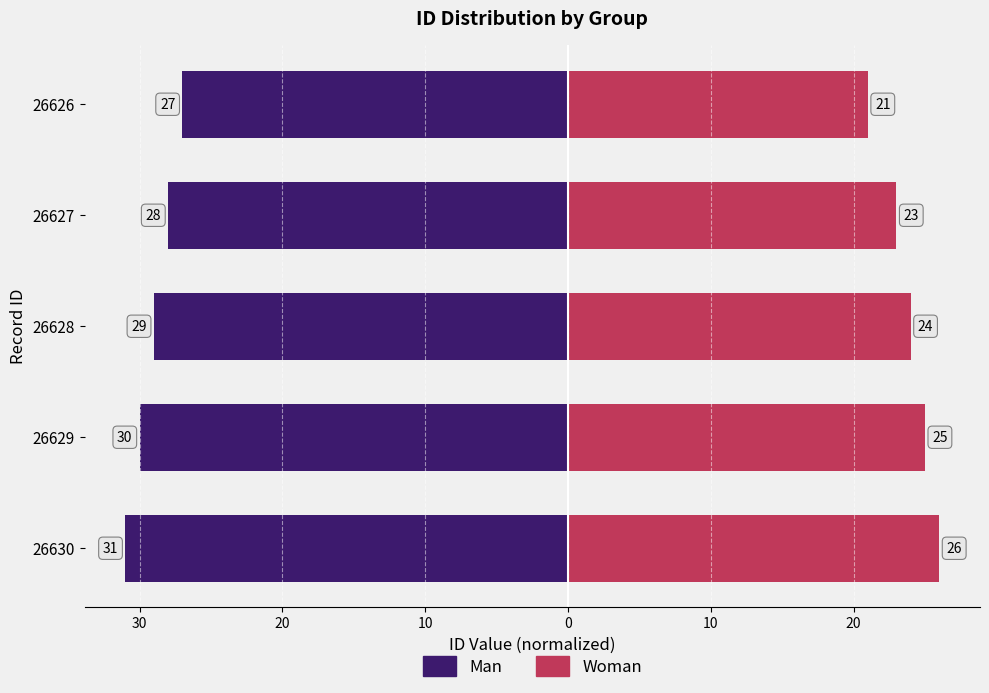

Which series has the largest range (max minus min)?

Woman